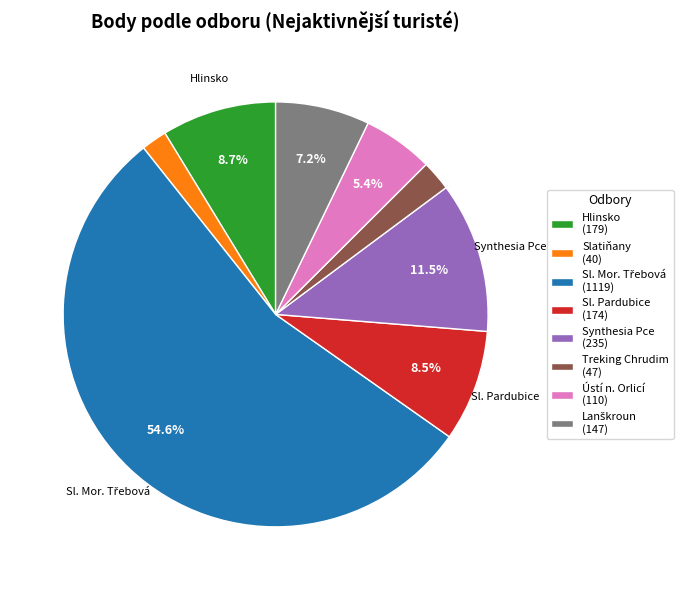

How many segments does this pie chart have?

8